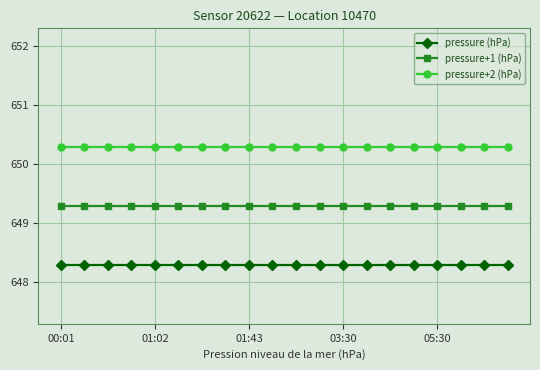

Count the number of data series in this chart.

3